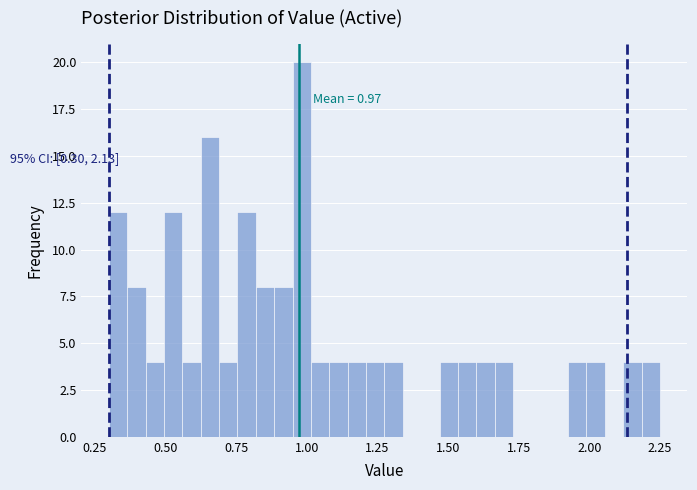

Read against the x-axis, roughly where is the centre of the tallest bar?

1.00